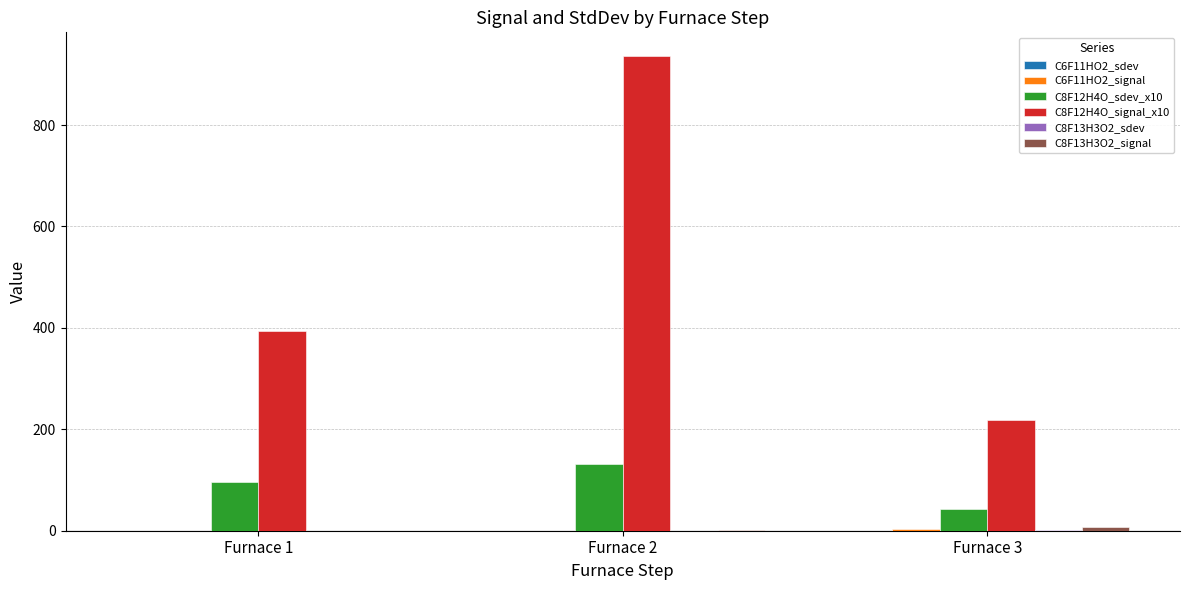

Which series has the widest spread of values?

C8F12H4O_signal_x10